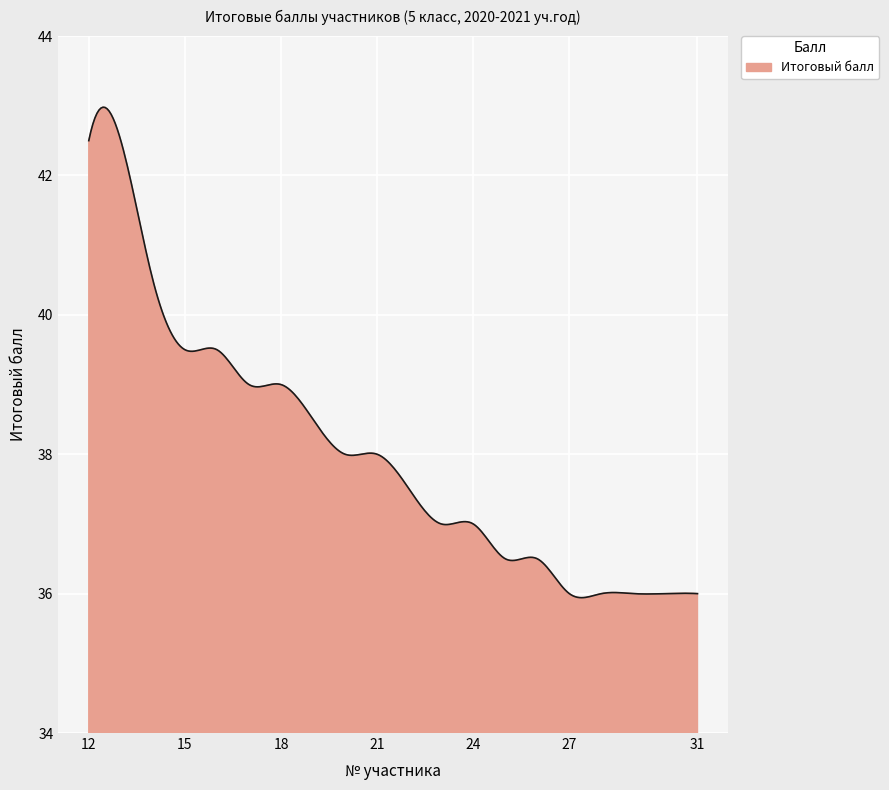

What is the minimum value shown in the chart?

35.9